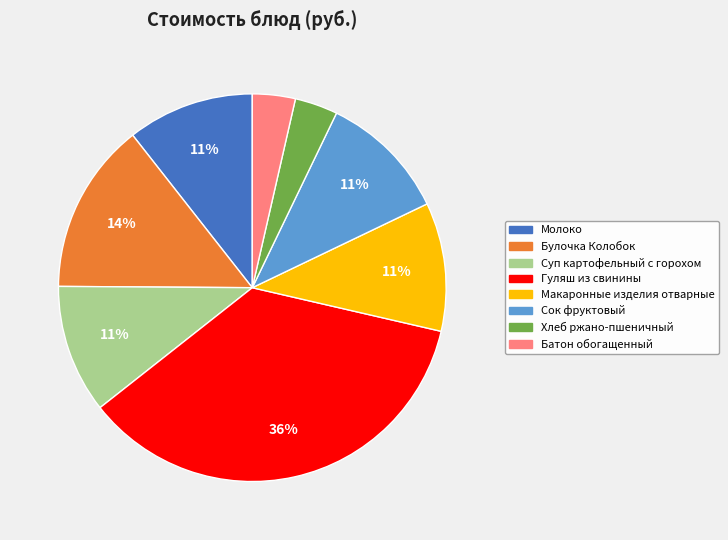

Between Батон обогащенный and Гуляш из свинины, which is larger?

Гуляш из свинины